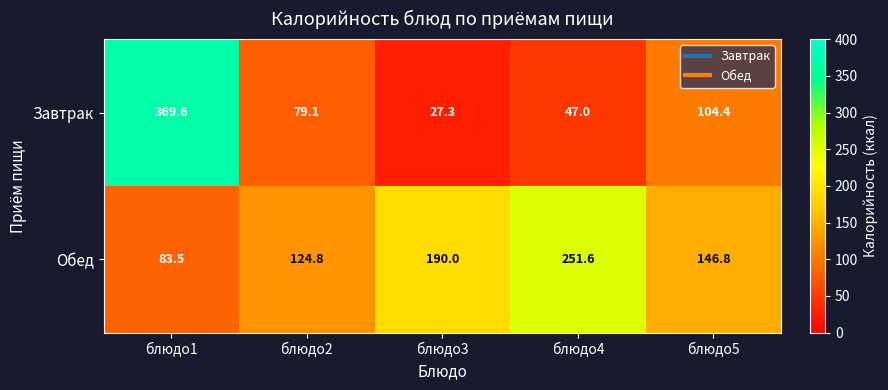

Which label corresponds to the smallest value in the chart?

блюдо3